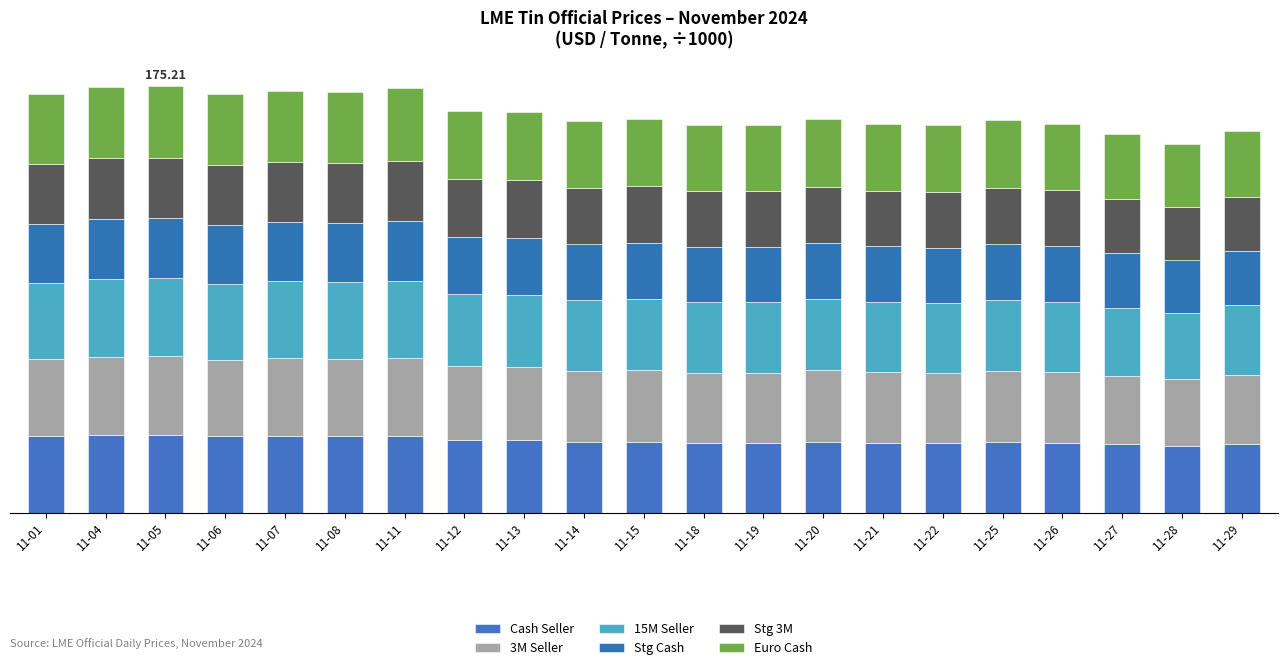

What is the total value across all series at 11-11?

174.3